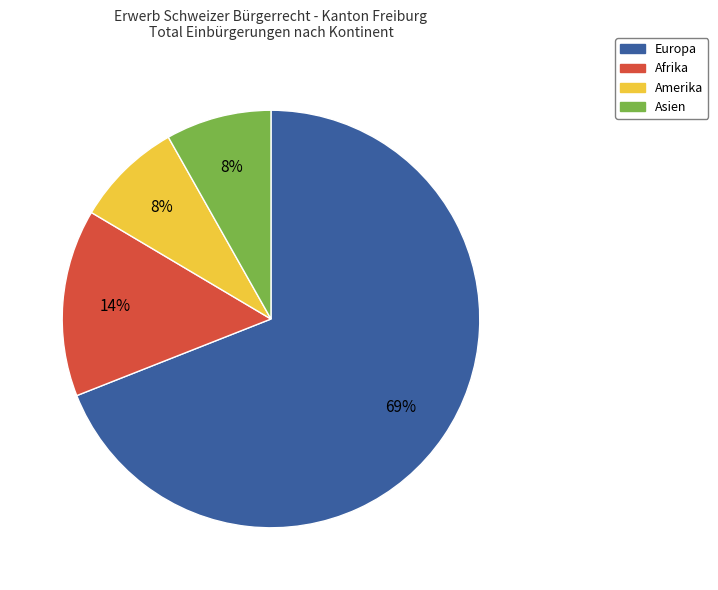

To the nearest percent, what percentage of the pie is Asien?

8%